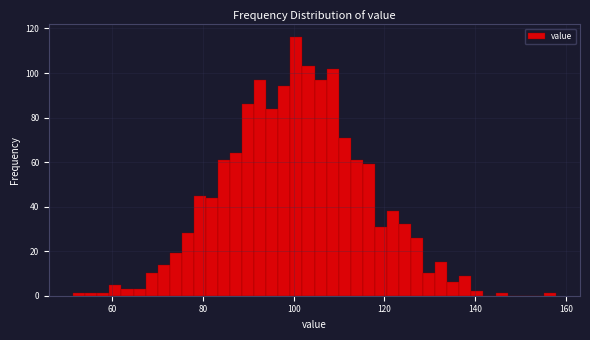

Read against the x-axis, roughly where is the centre of the tallest bar?

100